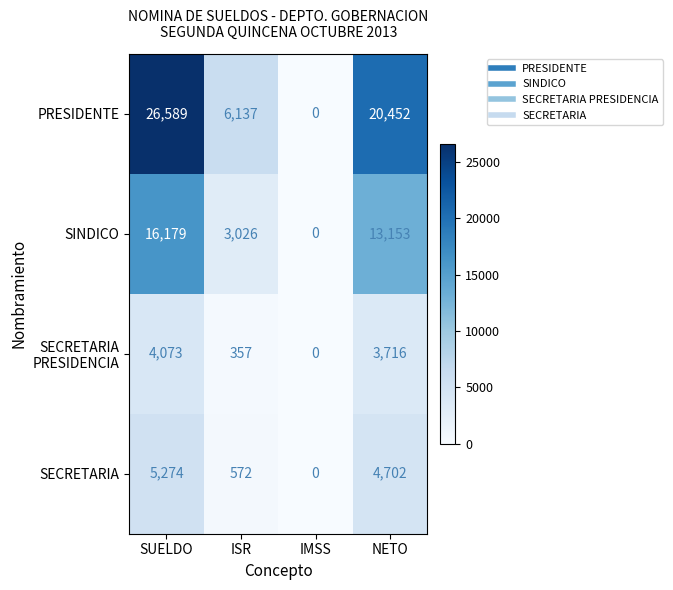

Which label corresponds to the largest value in the chart?

SUELDO